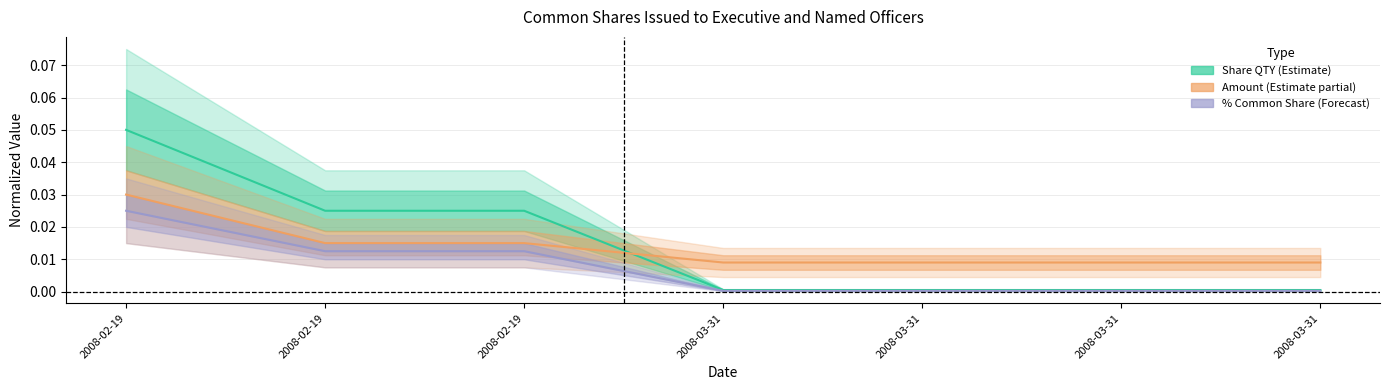

Reading right to left, extract all data points from this chart.

Share QTY: 0.0	0.0	0.0	0.0	0.0	0.0	0.1
Amount: 0.0	0.0	0.0	0.0	0.0	0.0	0.0
Pct of Common Share: 0.0	0.0	0.0	0.0	0.0	0.0	0.0